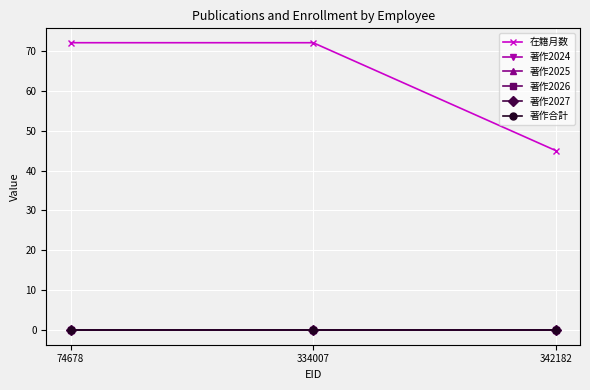

Reading left to right, what are all the values shown in this chart?

在籍月数: 72	72	45
著作2024: 0	0	0
著作2025: 0	0	0
著作2026: 0	0	0
著作2027: 0	0	0
著作合計: 0	0	0